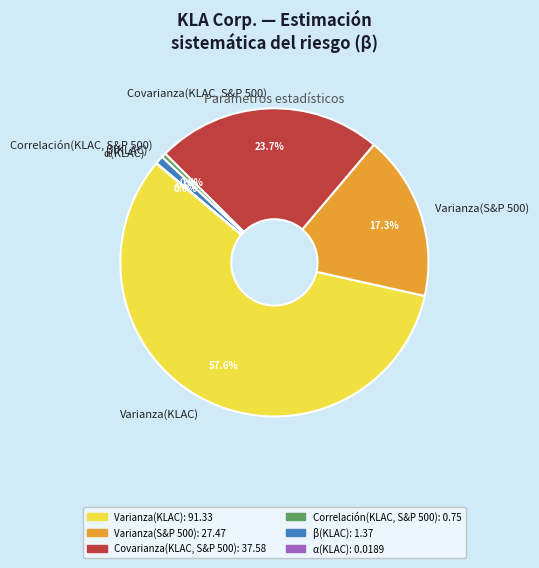

The Covarianza(KLAC, S&P 500) slice represents 24% of the pie. True or false?

True